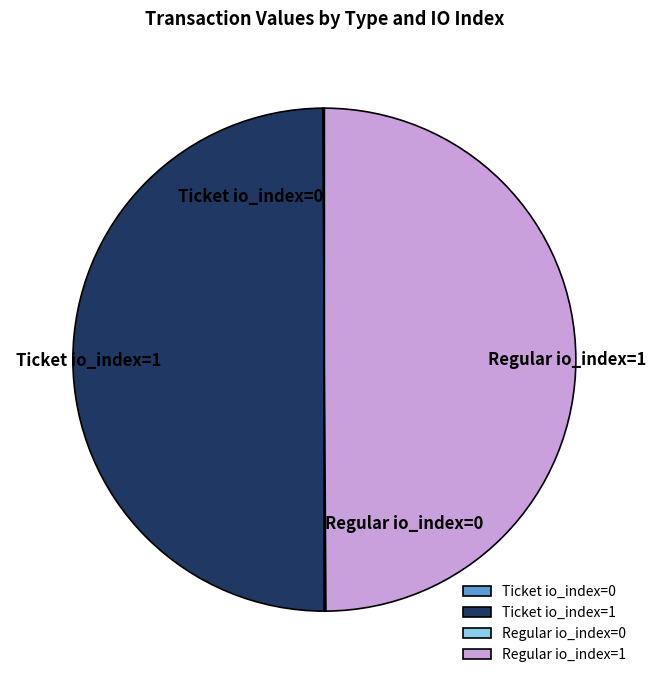

Is the sum of Regular io_index=1 and Ticket io_index=1 greater than half?

Yes